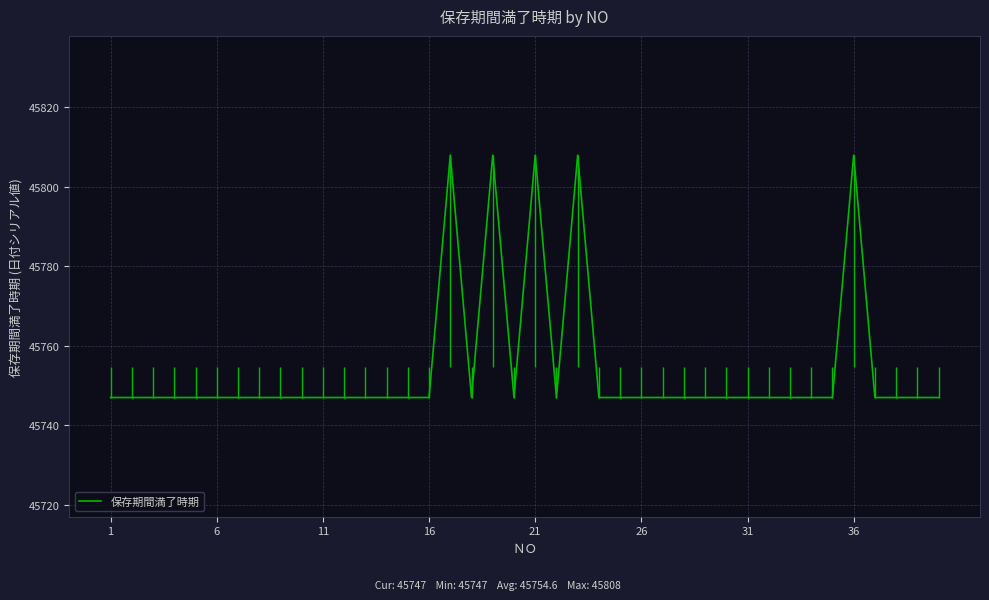

Is it true that 保存期間満了時期 equals 31242 at 36?

False